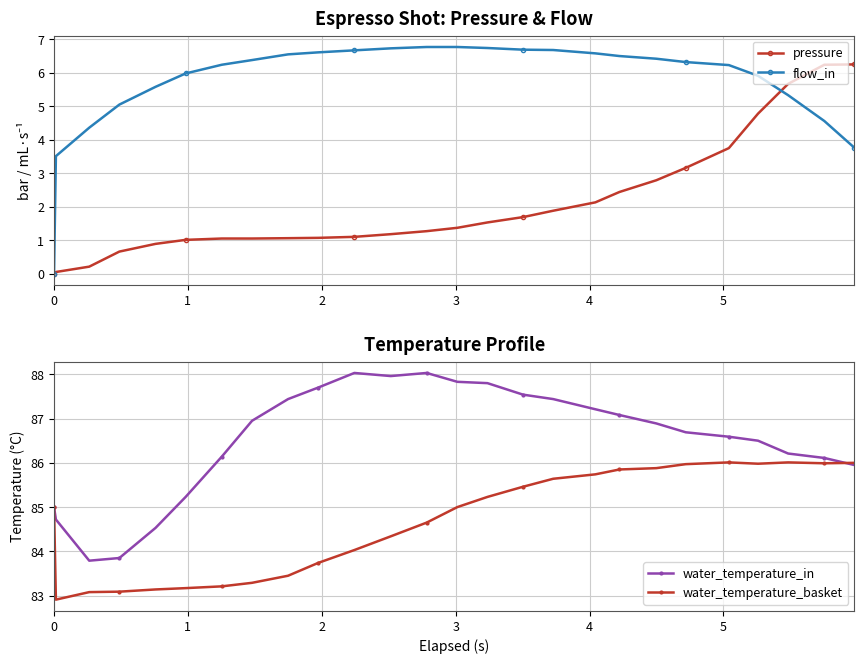

What is the highest value of the water_temperature_in series?

88.0